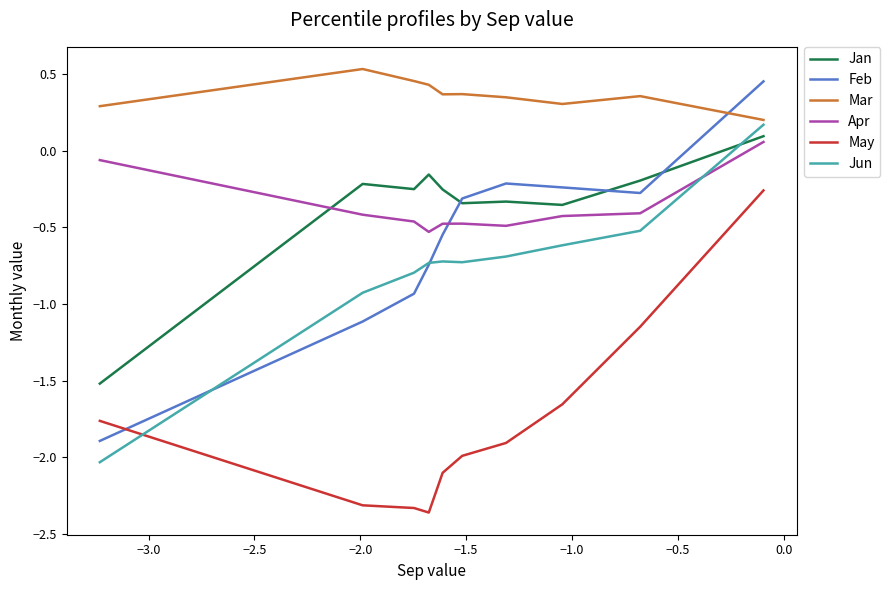

Which series has the widest spread of values?

Feb